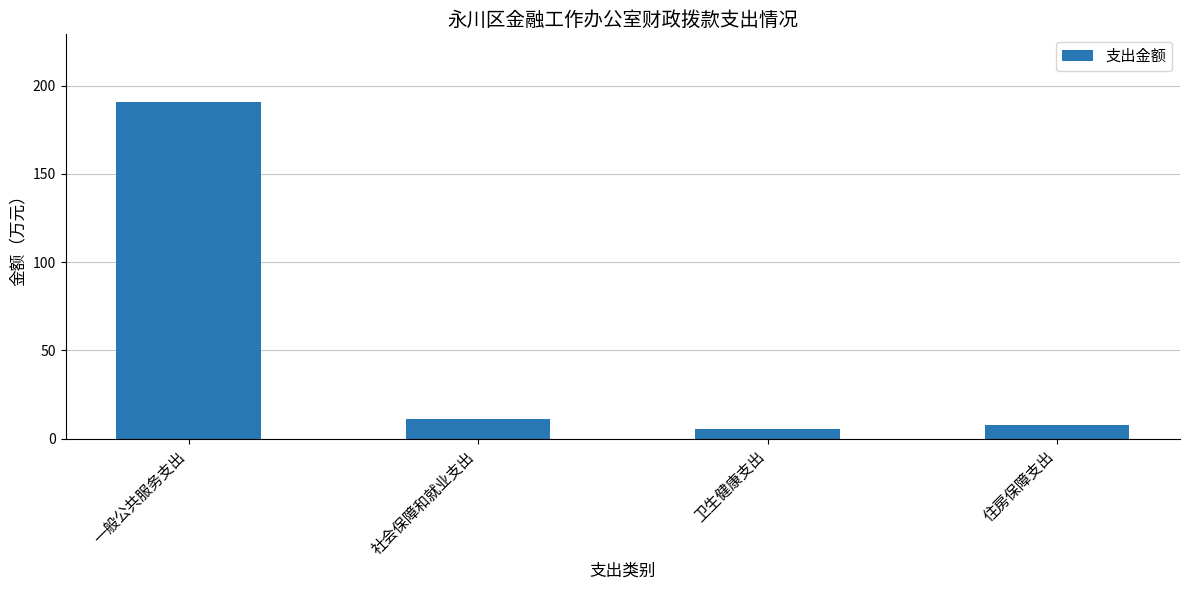

What is the greatest value displayed?

190.9